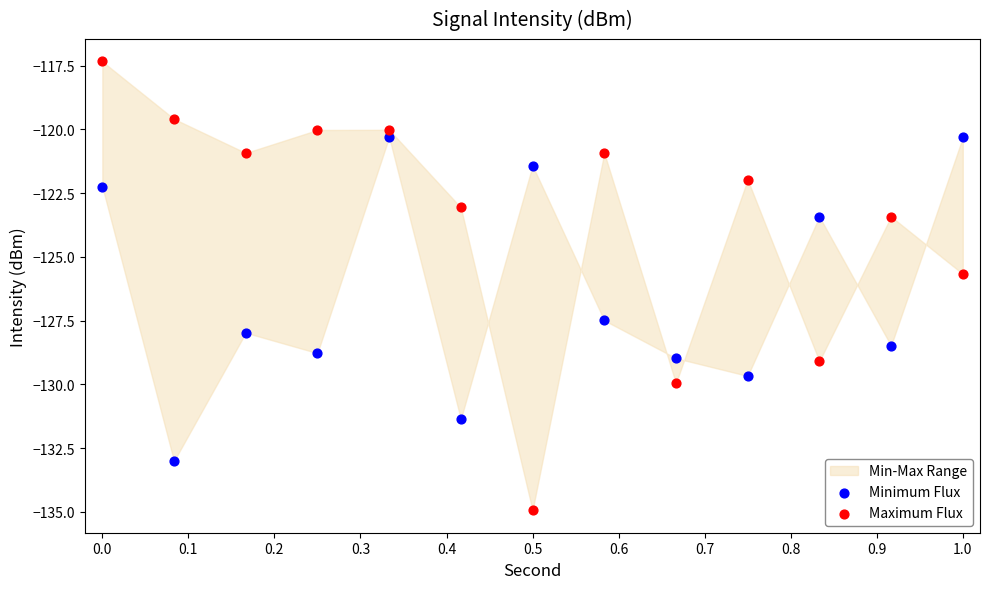

Which series has the widest spread of Y values?

Maximum Flux